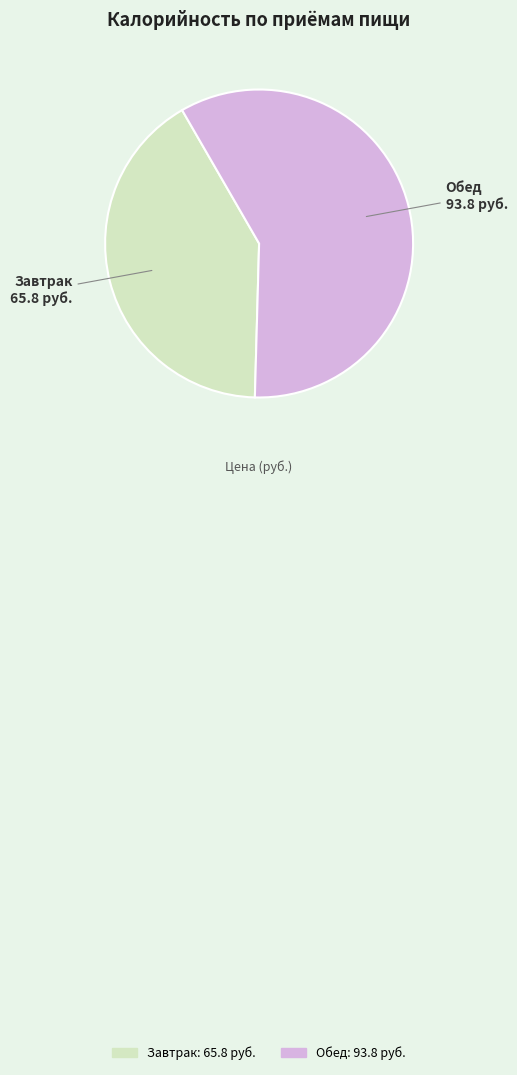

Count the number of slices in the pie.

2